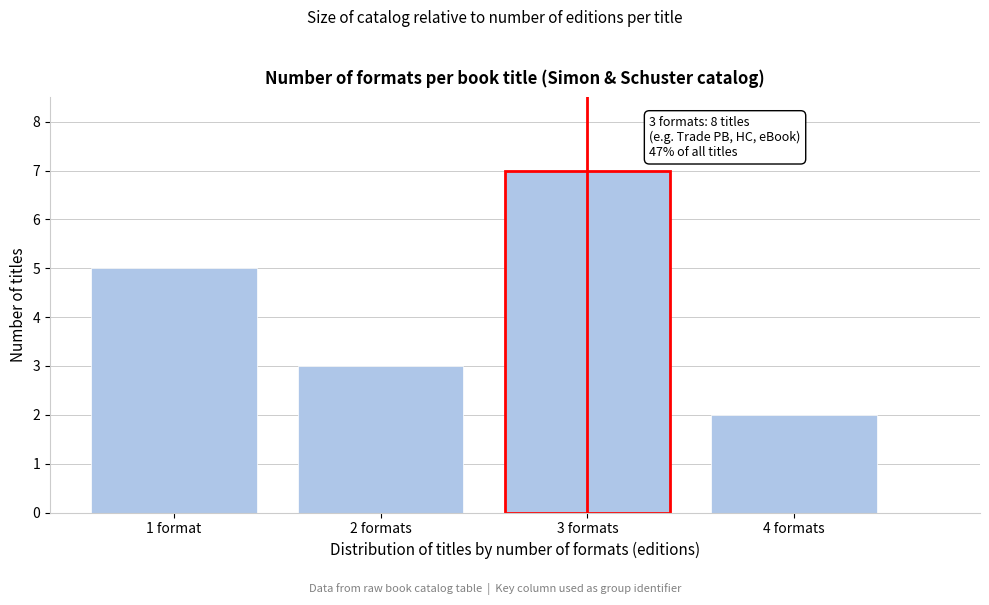

Reading left to right, transcribe all the data shown in this chart.

1 format=5	2 formats=3	3 formats=7	4 formats=2